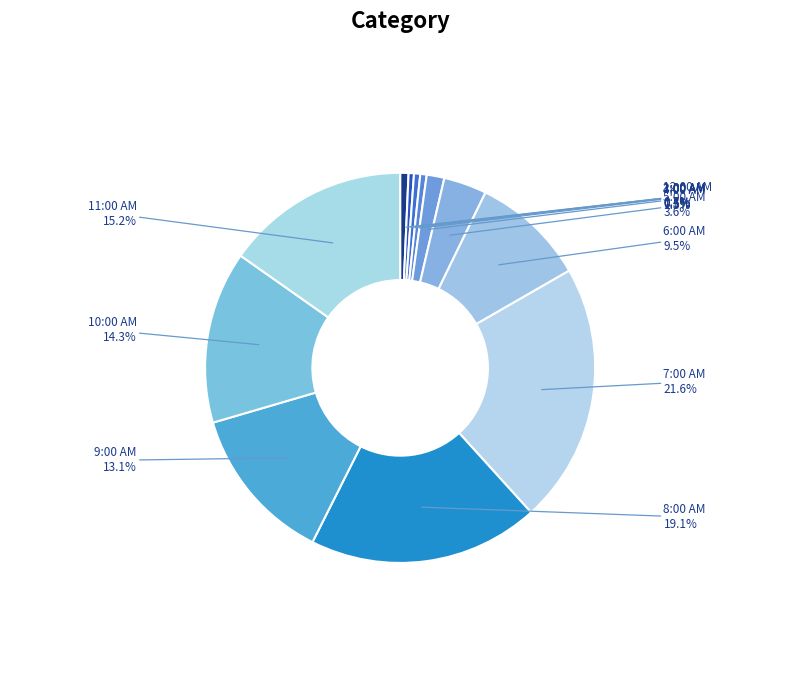

What is the ratio of the value at 9:00 AM to the value at 8:00 AM?

0.7